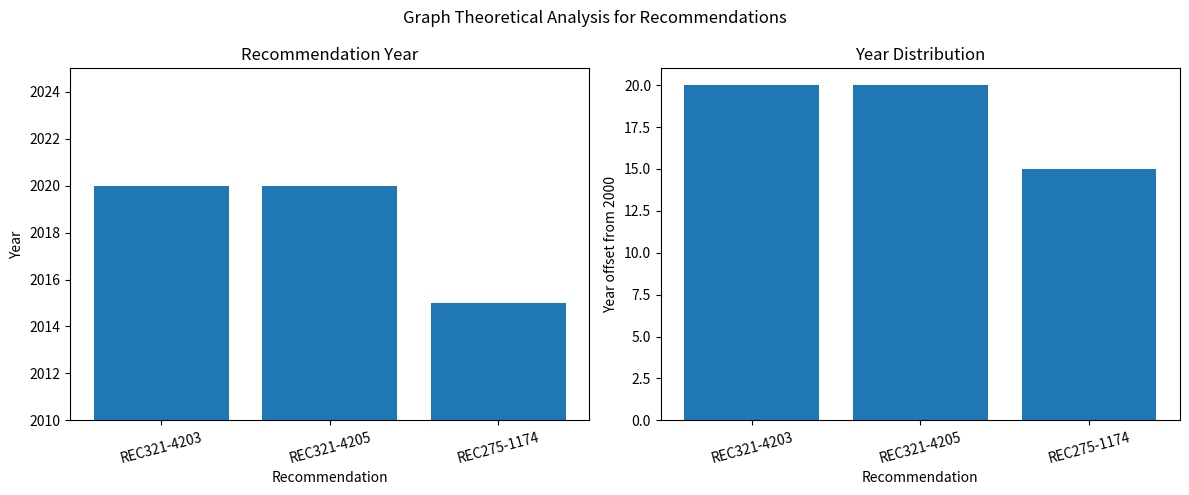

The value of Year at REC321-4203 is 2020. True or false?

True